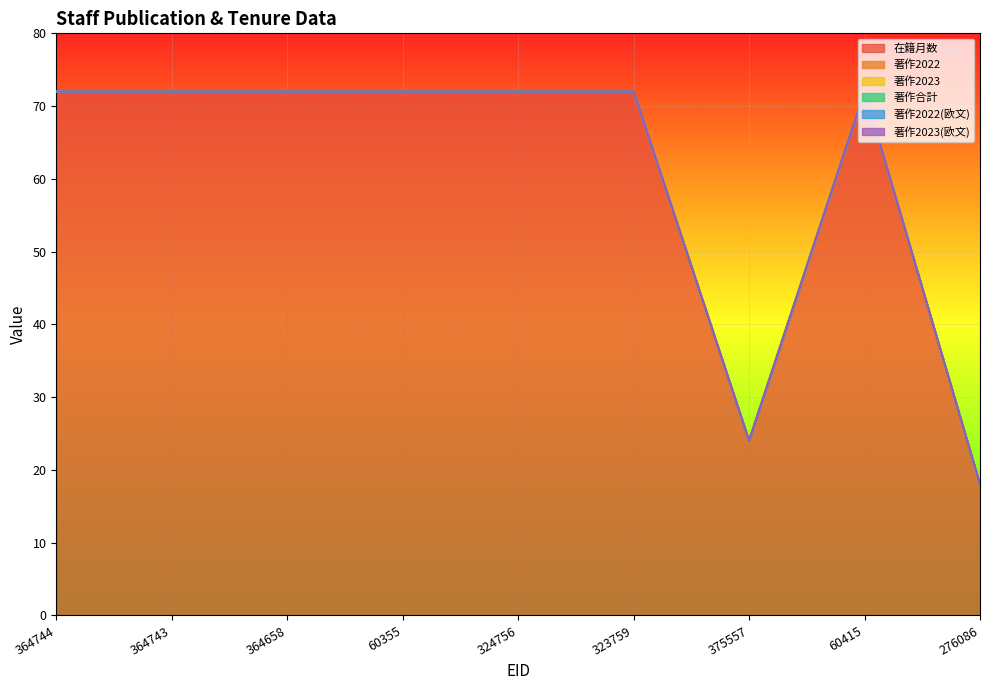

True or false: 著作合計 and 在籍月数 intersect in this chart.

False